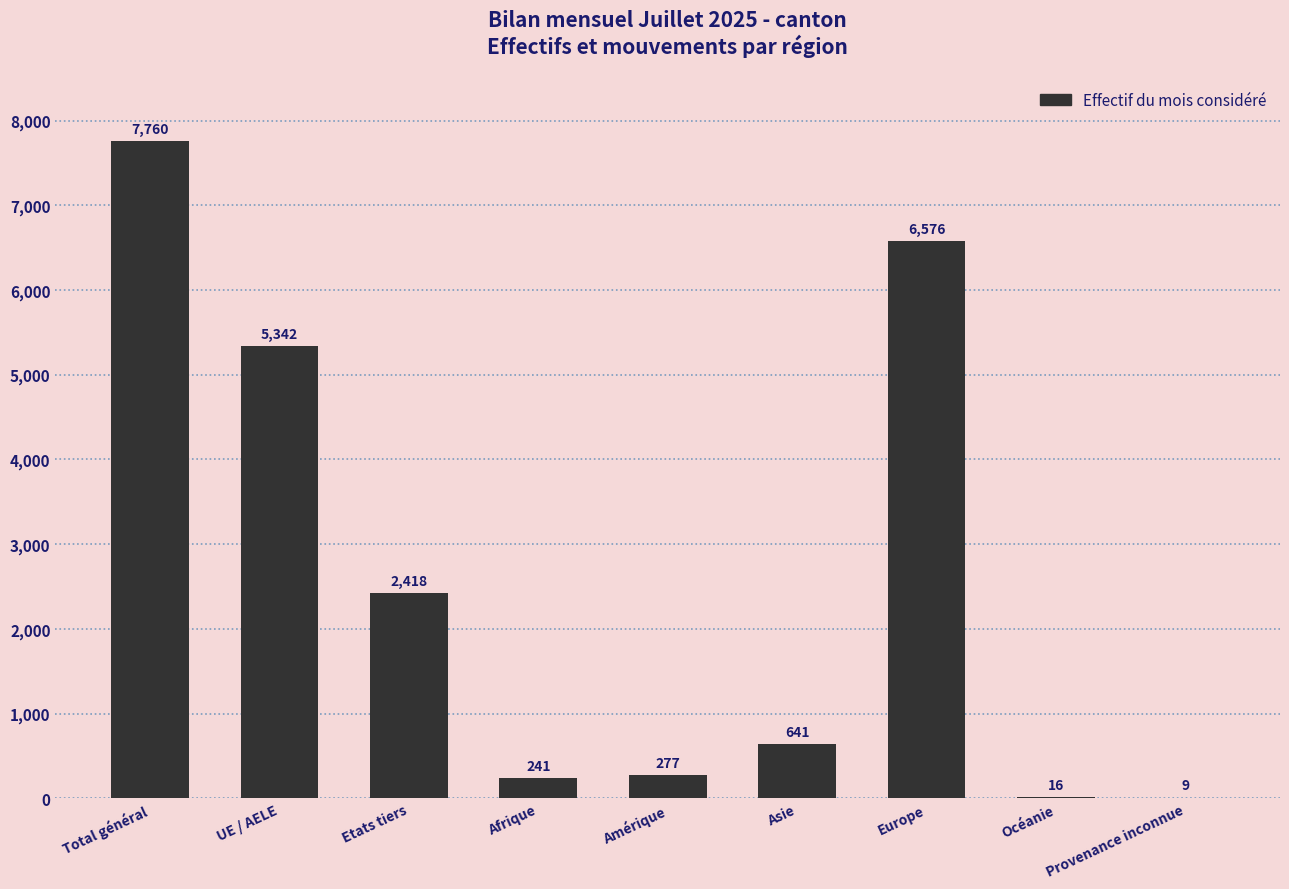

Reading left to right, what are all the values shown in this chart?

7760	5342	2418	241	277	641	6576	16	9